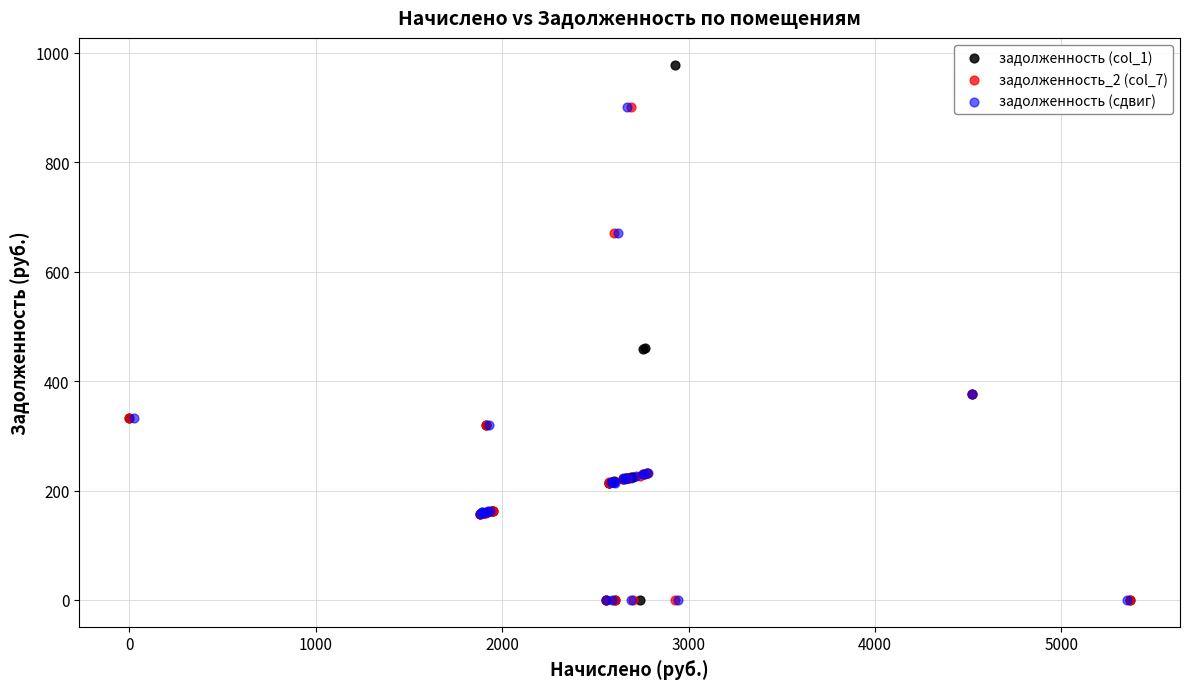

Which series reaches the maximum Y coordinate?

задолженность (col_1)